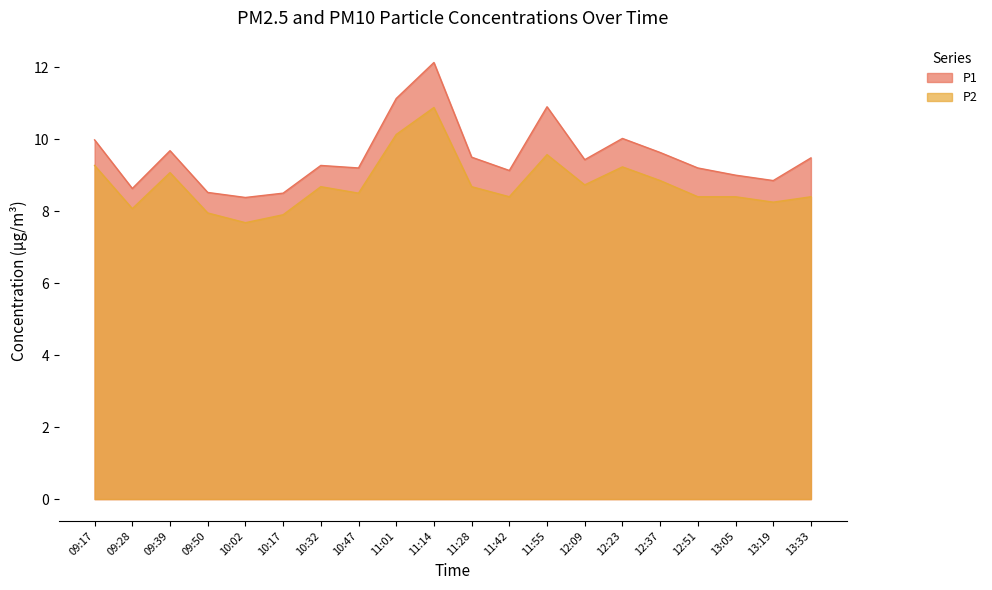

List the series in order of their overall mean, lowest first.

P2, P1